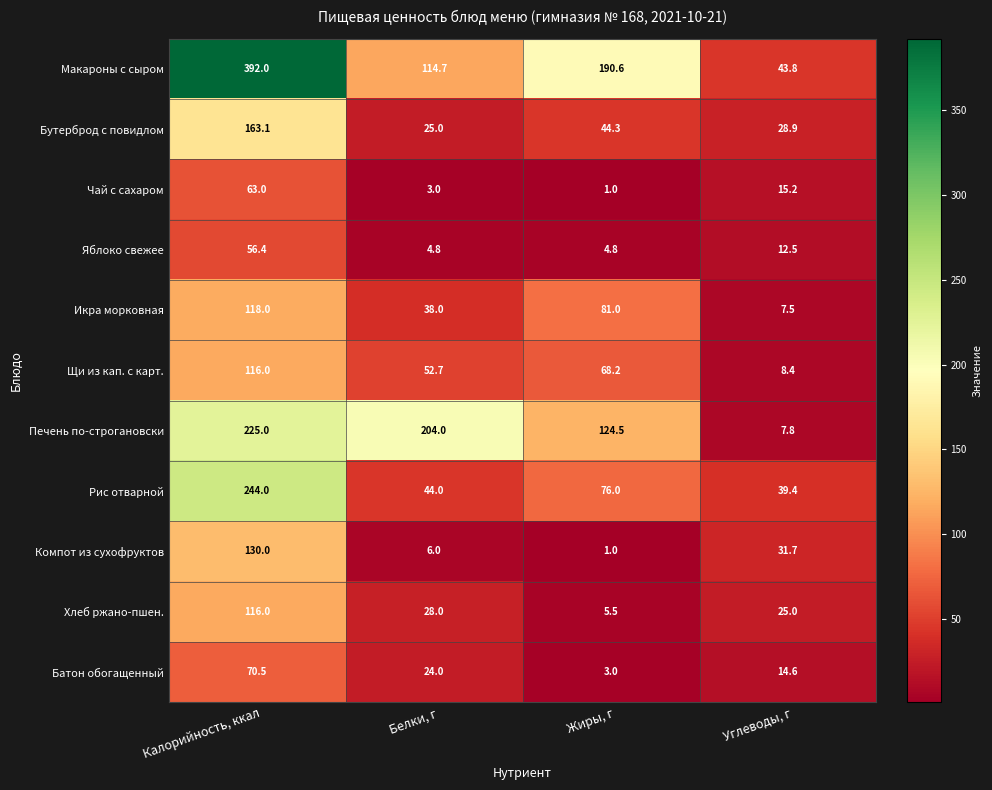

The value of Щи из кап. с карт. at Жиры, г is 100.4. True or false?

False